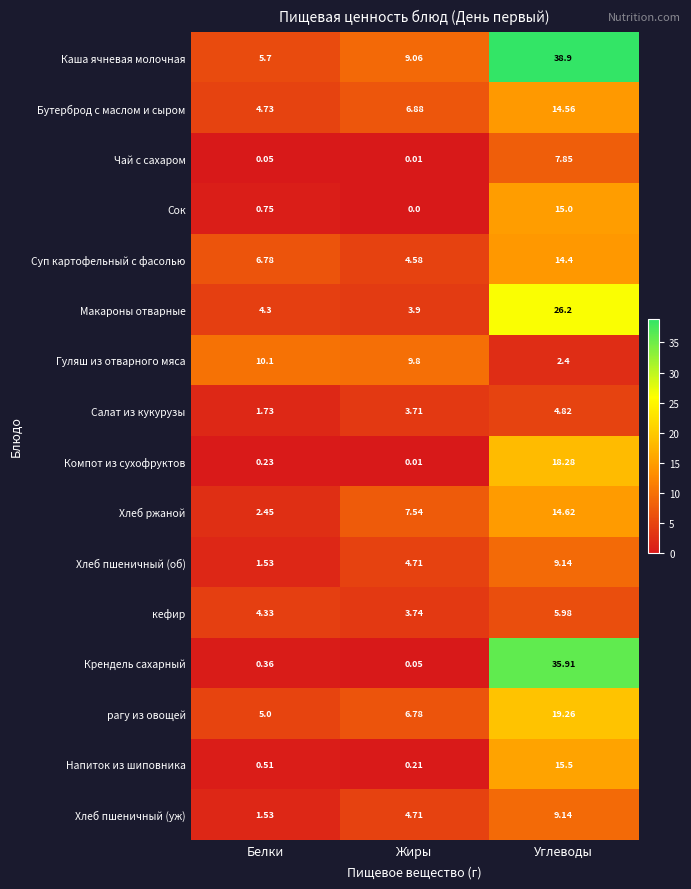

Where does the Хлеб пшеничный (уж) series first go above 4?

Жиры